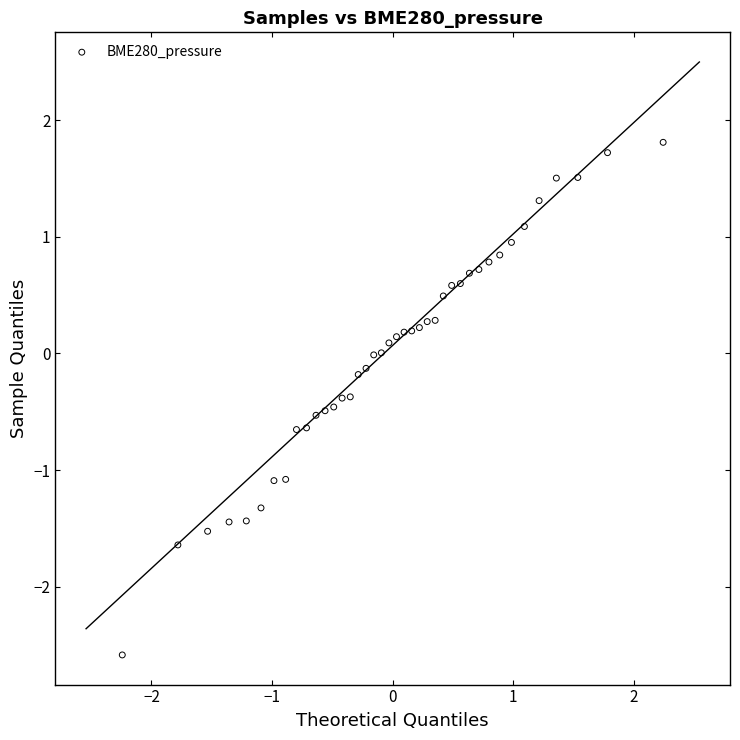

What is the range of X values (max minus min)?

4.5